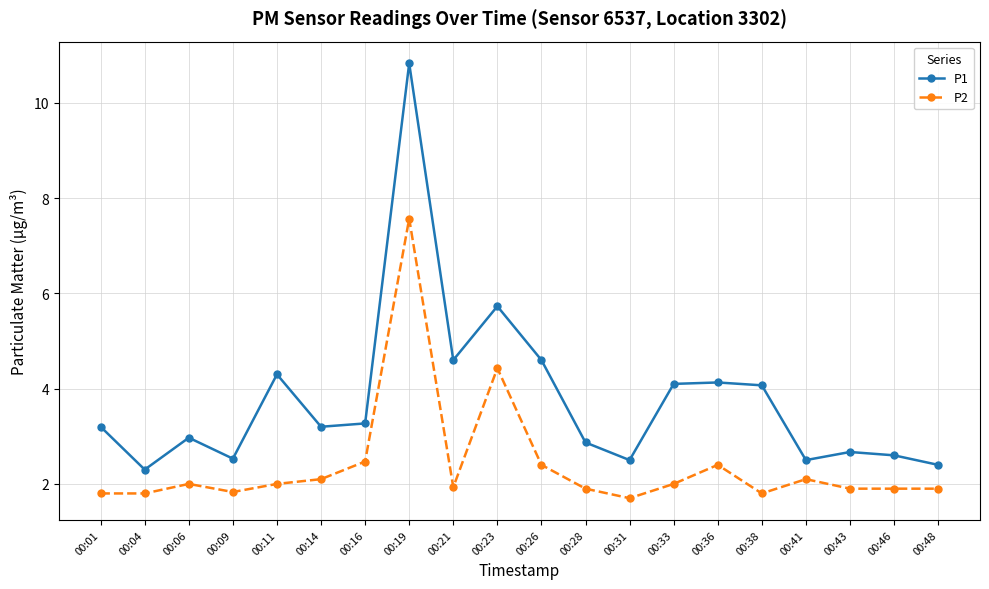

What is the average value of the P2 series?

2.4